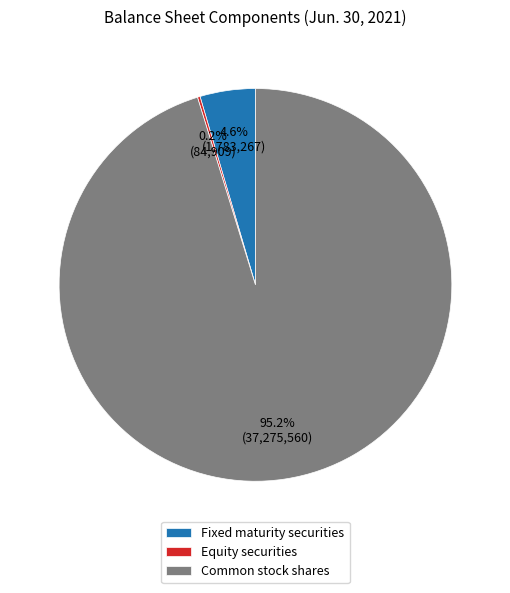

To the nearest percent, what is the difference between the largest and smallest slice percentages?

95%